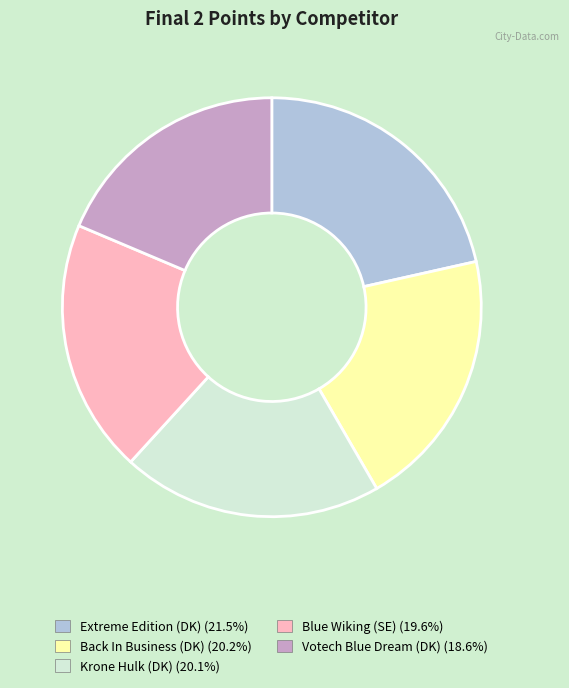

Is it true that Votech Blue Dream (DK) is 30% of the pie?

False